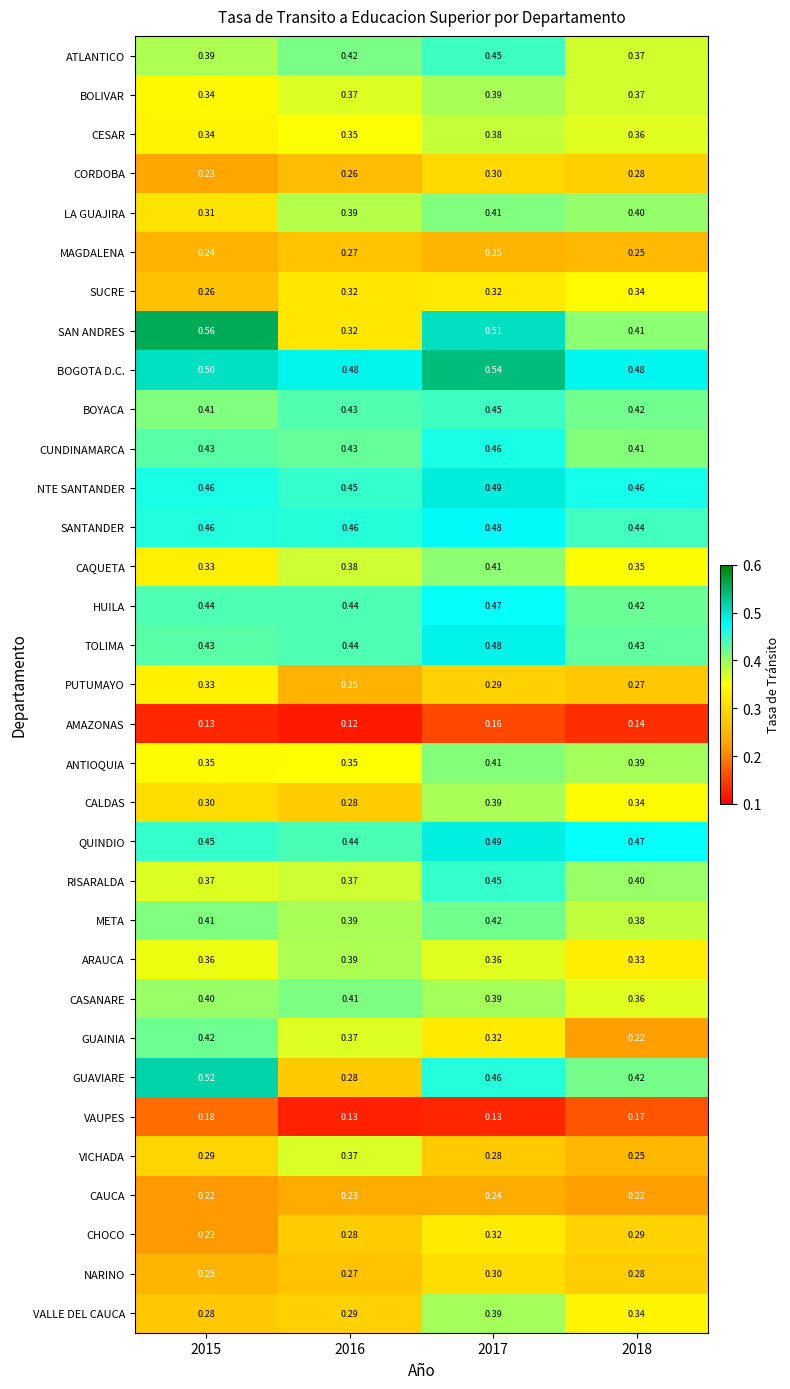

Is the value of BOYACA at 2016 greater than the value of BOGOTA D.C. at 2016?

No